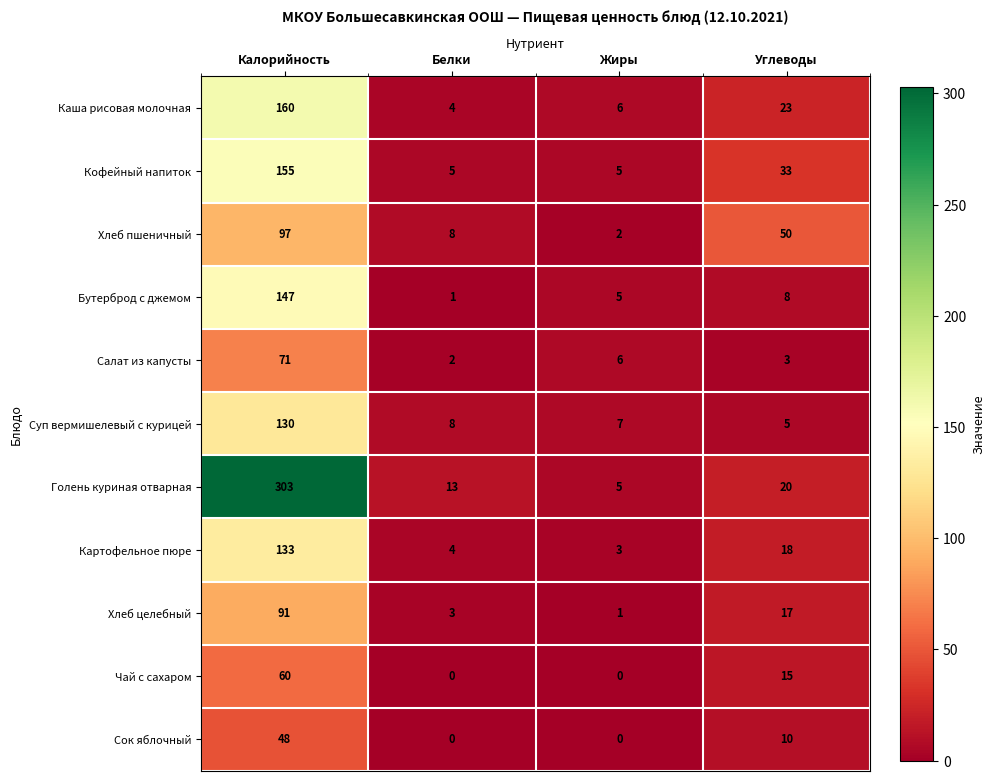

Read the Картофельное пюре value at Жиры.

3